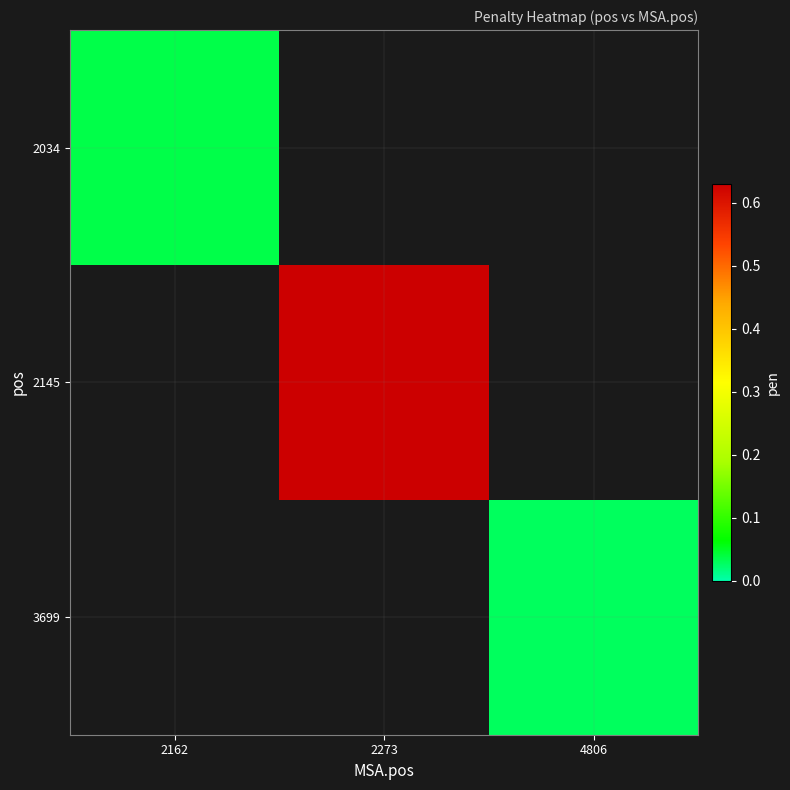

Is it true that 2034 equals 0.0 at 2162?

True